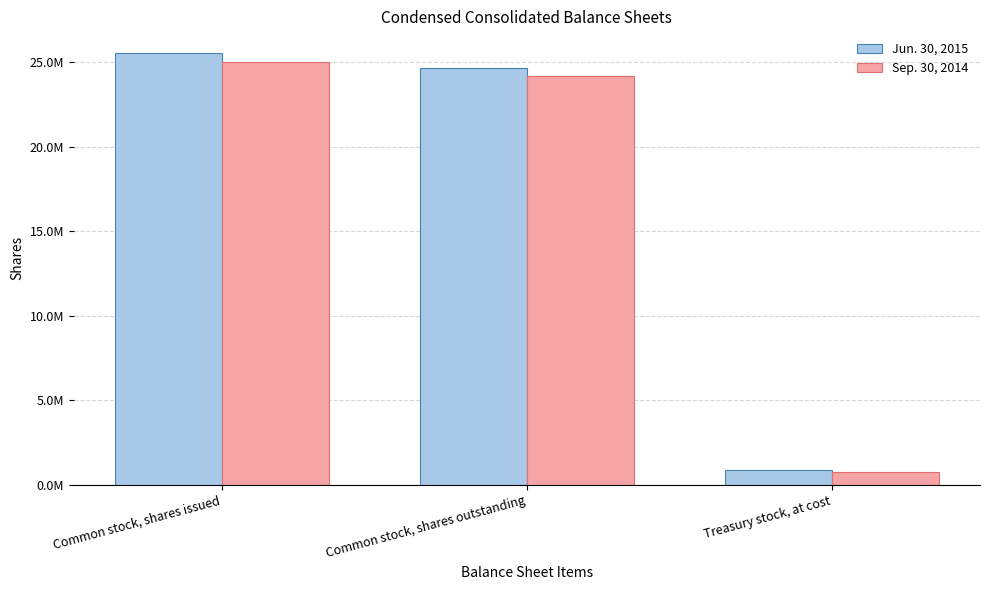

Reading right to left, extract all data points from this chart.

Jun. 30, 2015: Treasury stock, at cost=875900	Common stock, shares outstanding=24680087	Common stock, shares issued=25555987
Sep. 30, 2014: Treasury stock, at cost=790900	Common stock, shares outstanding=24211907	Common stock, shares issued=25002807